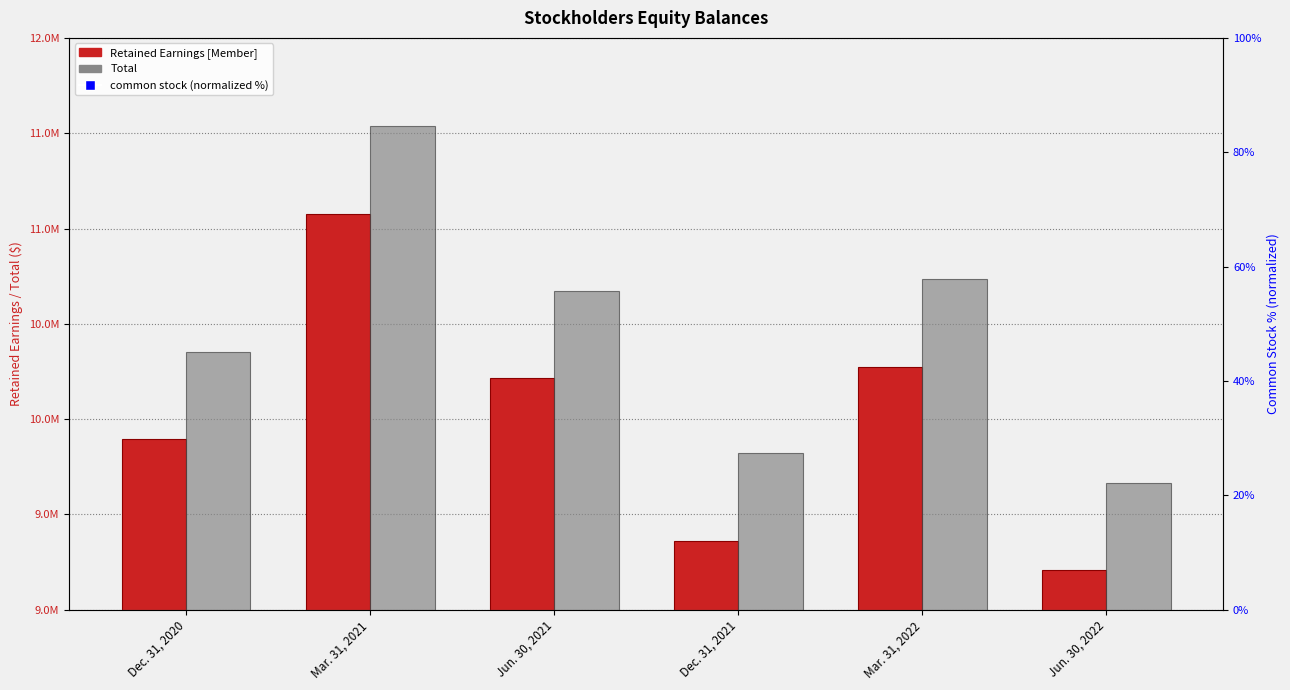

Is the value of Retained Earnings [Member] at Jun. 30, 2021 greater than the value of common stock (normalized %) at Mar. 31, 2022?

Yes